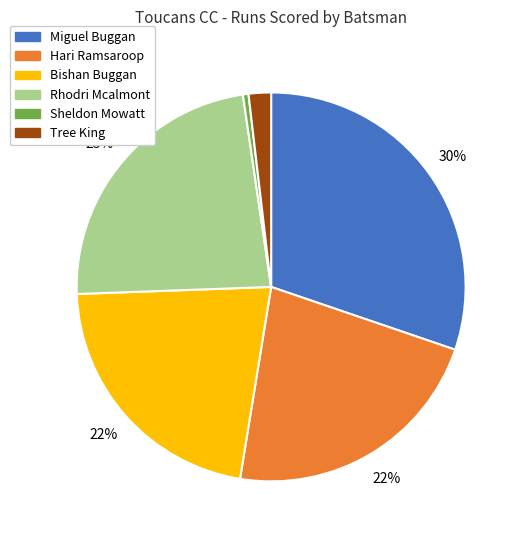

The Sheldon Mowatt slice represents 0% of the pie. True or false?

True